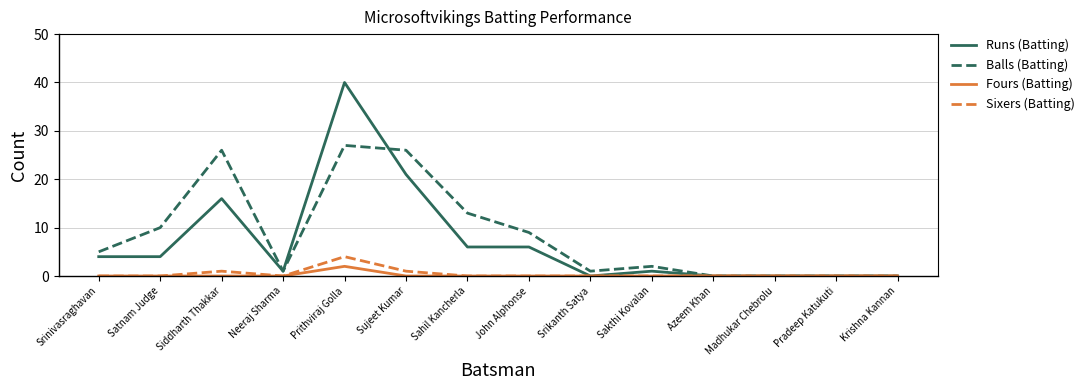

The Runs (Batting) series shows 7 at Satnam Judge. True or false?

False